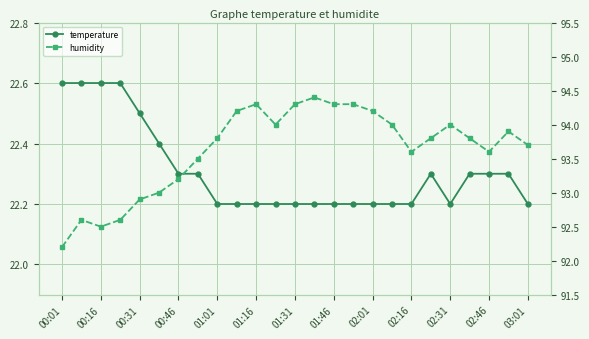

True or false: temperature and humidity cross at least once.

False